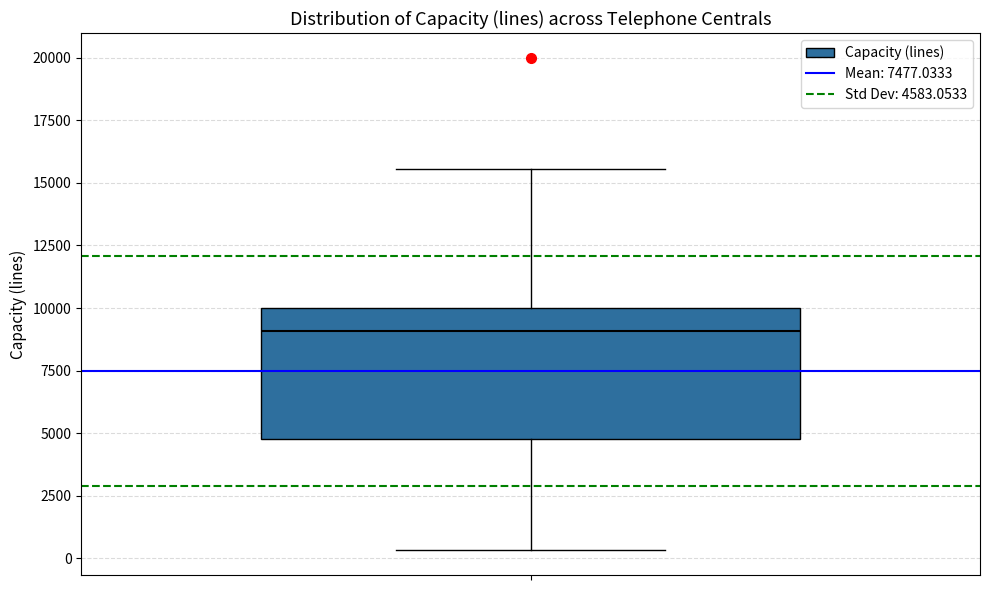

Where does the median line of the box sit on the y-axis? The values are not printed on the chart, so give them approximately, as read against the axis.

9000